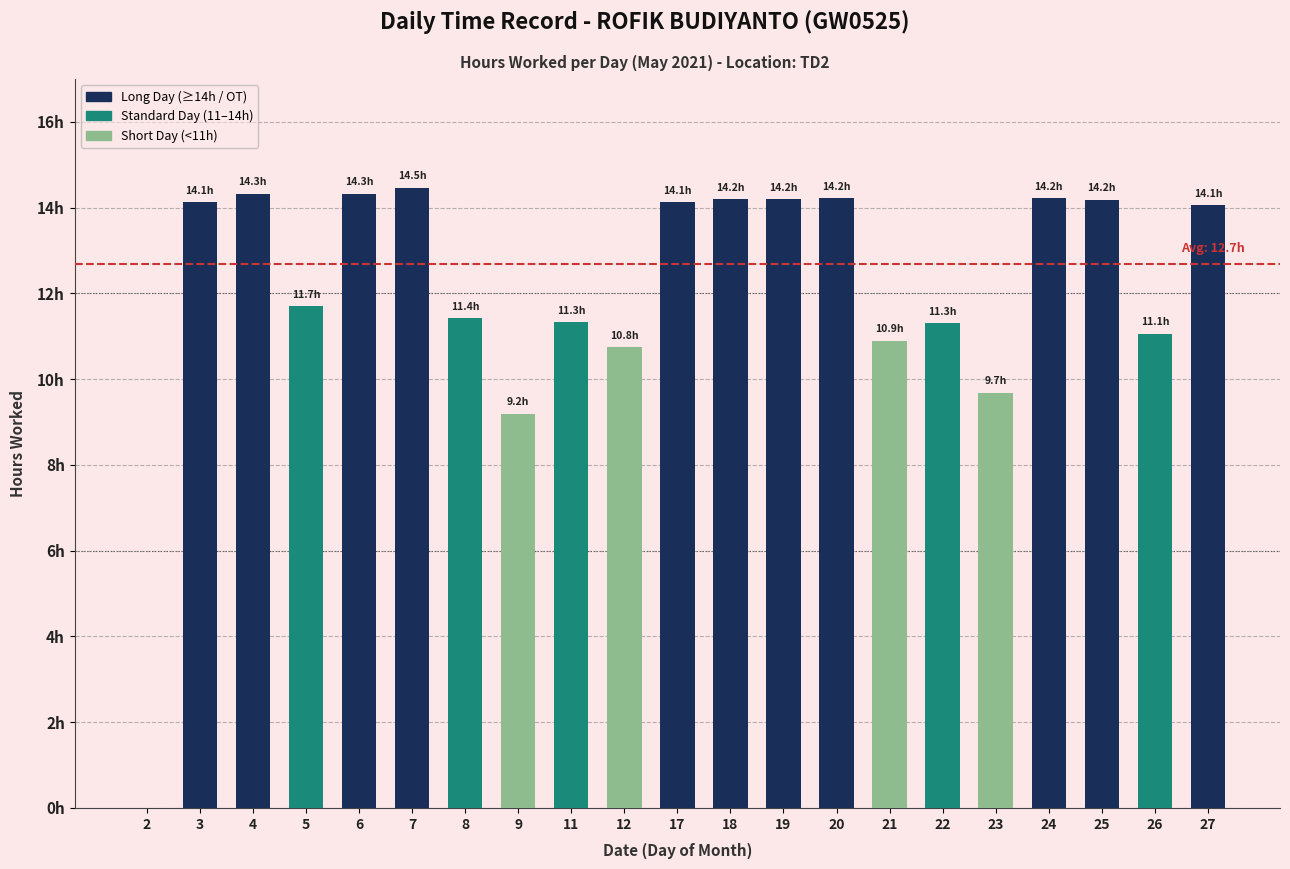

Rank the categories by value from highest to lowest.

7, 4, 6, 20, 24, 19, 18, 25, 3, 17, 27, 5, 8, 11, 22, 26, 21, 12, 23, 9, 2